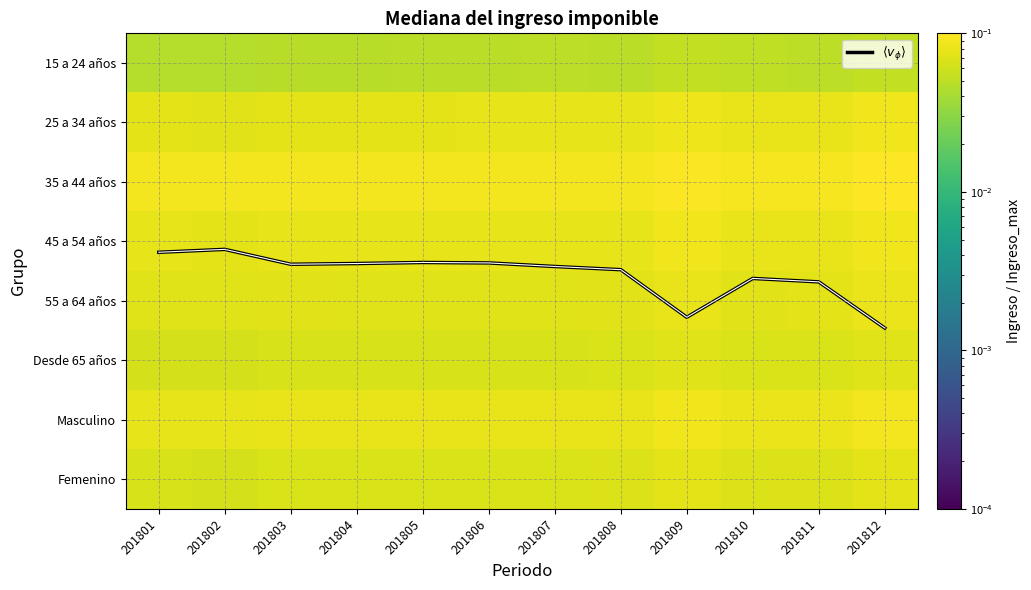

What is the difference between the maximum and second lowest values in the $\langle v_{\phi} \rangle$ series?

1.3